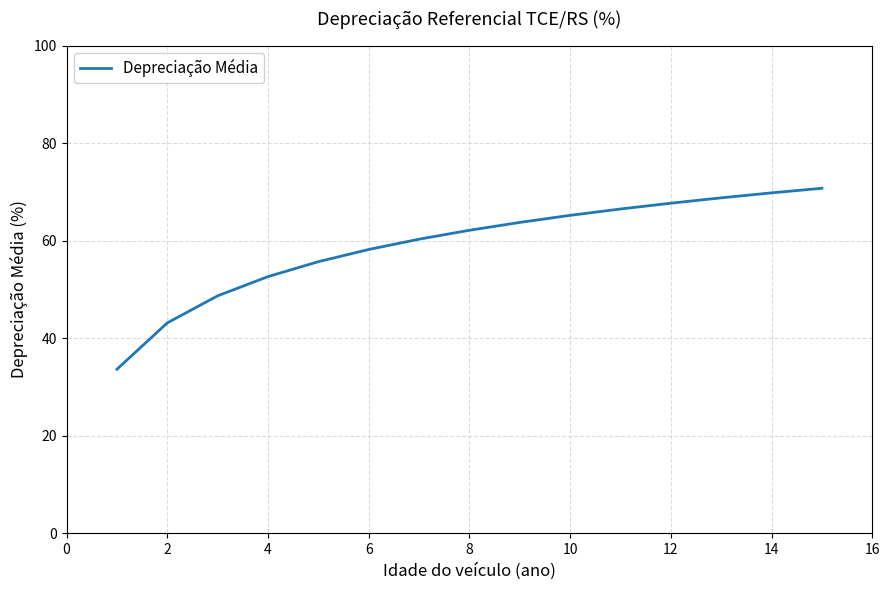

What is the difference between the maximum and minimum values?

37.1